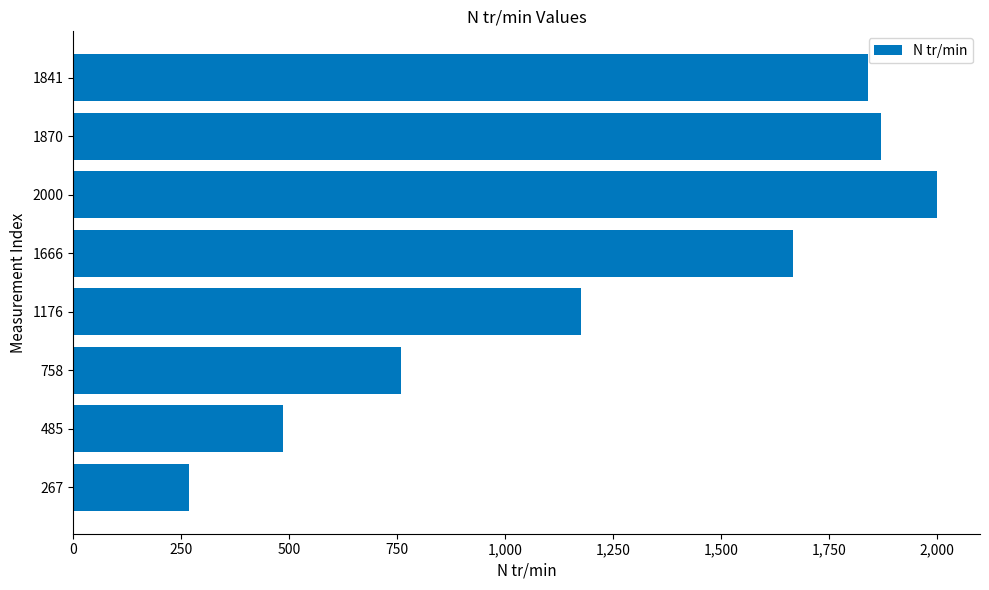

What is the change in value from 2000 to 1841?

-159